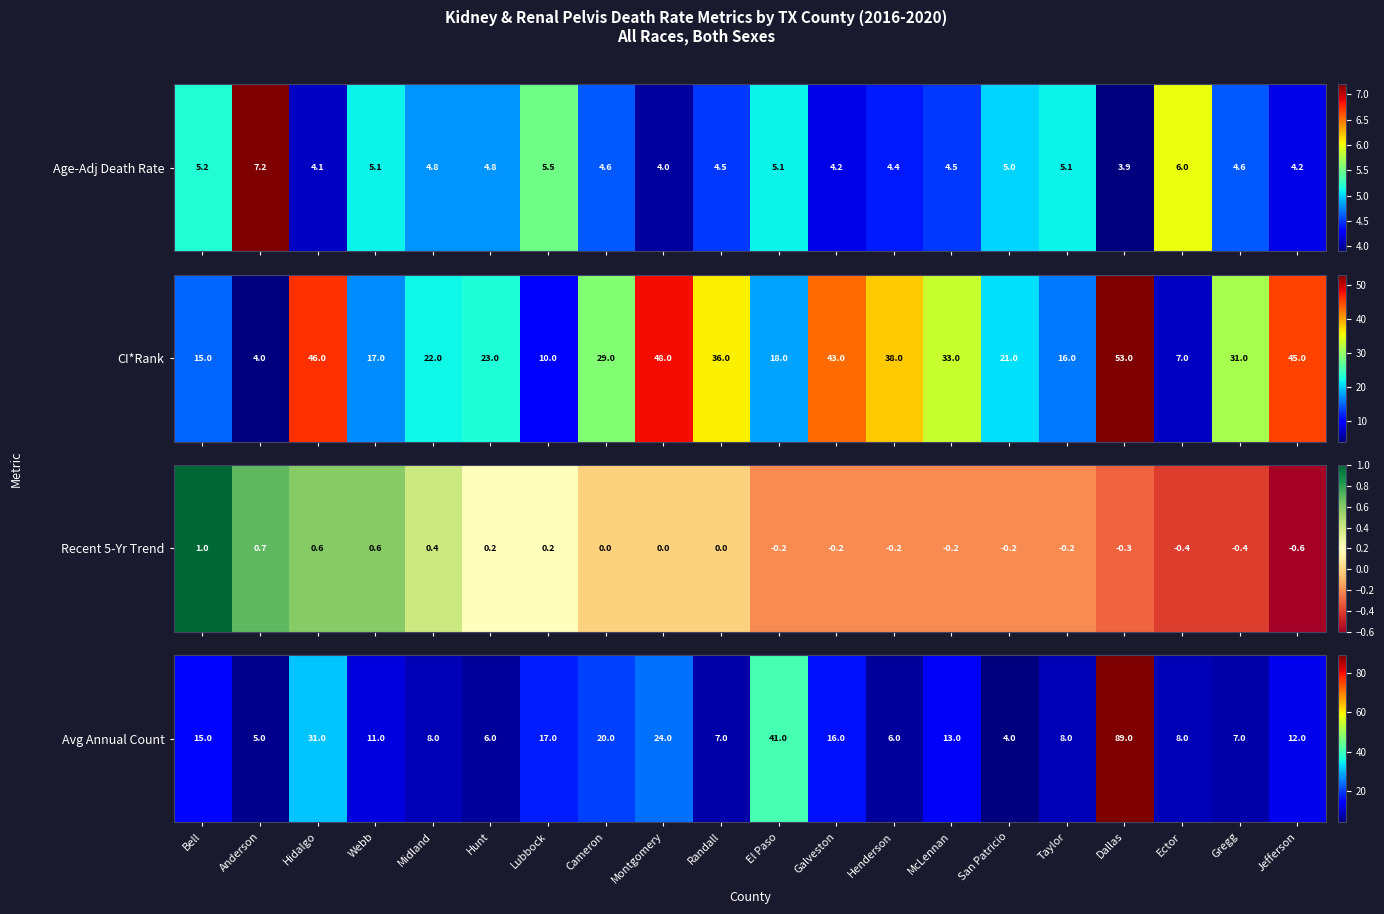

What is the sum of the values at Jefferson and Montgomery?

36